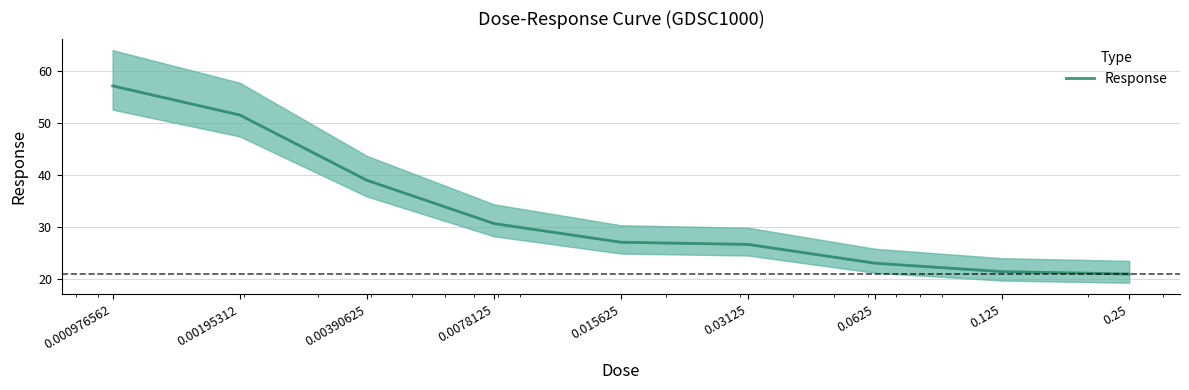

True or false: there are more than 1 points higher than both neighbors.

False